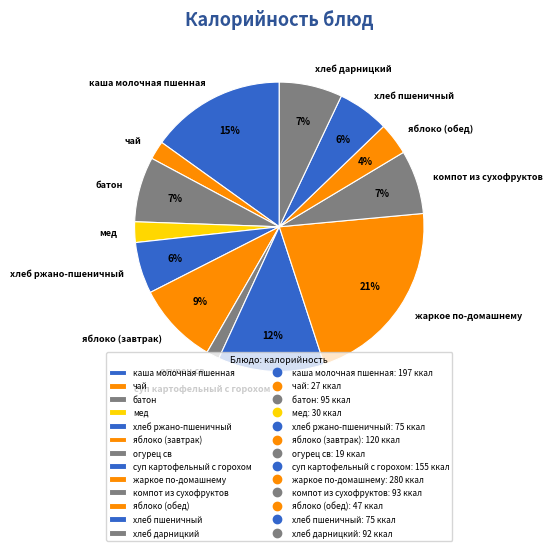

Which slice is the smallest?

огурец св